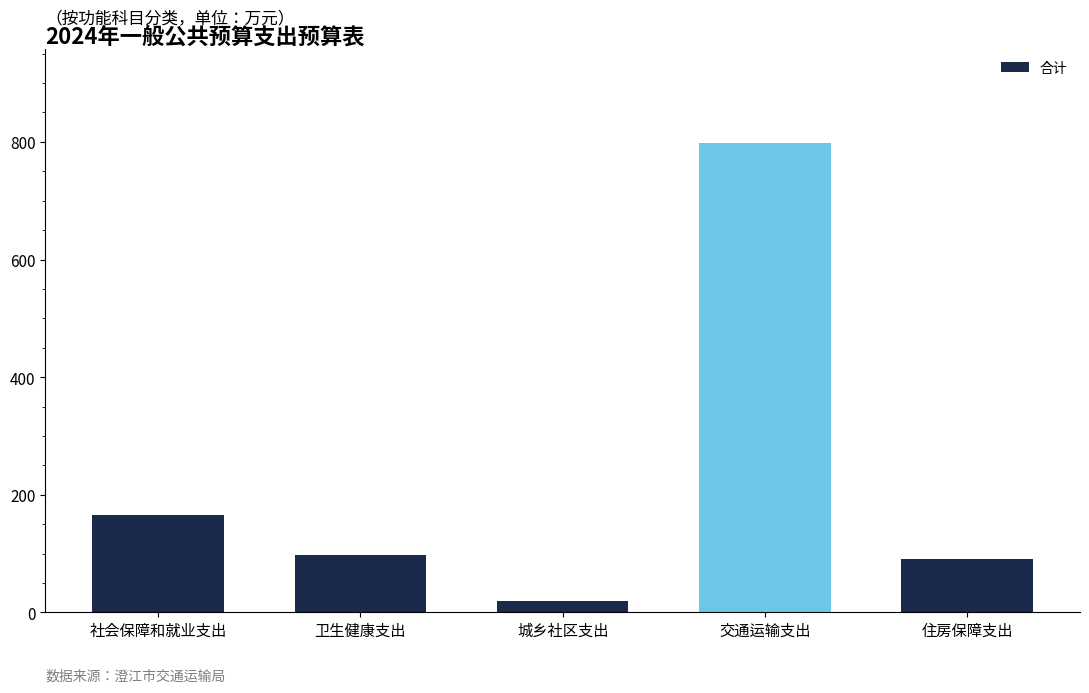

What is the change in value from 社会保障和就业支出 to 城乡社区支出?

-145.9